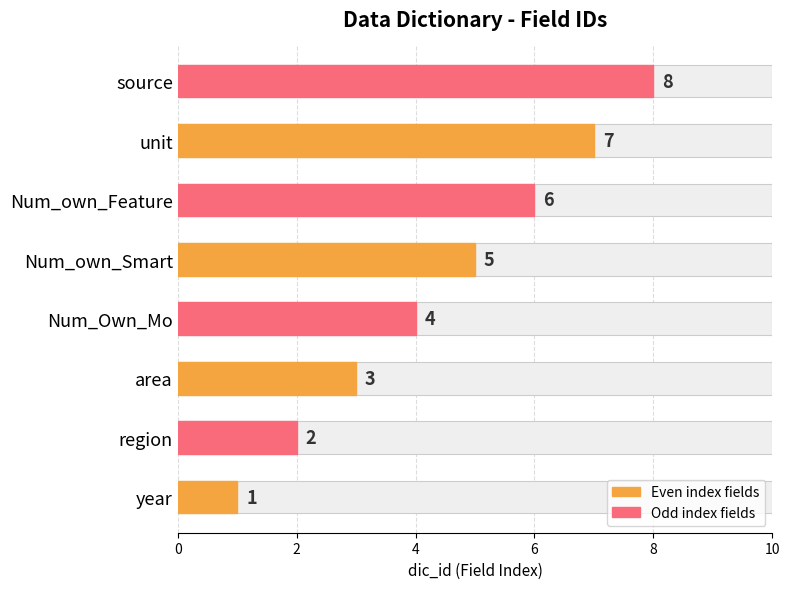

Does the chart contain stacked bars?

No